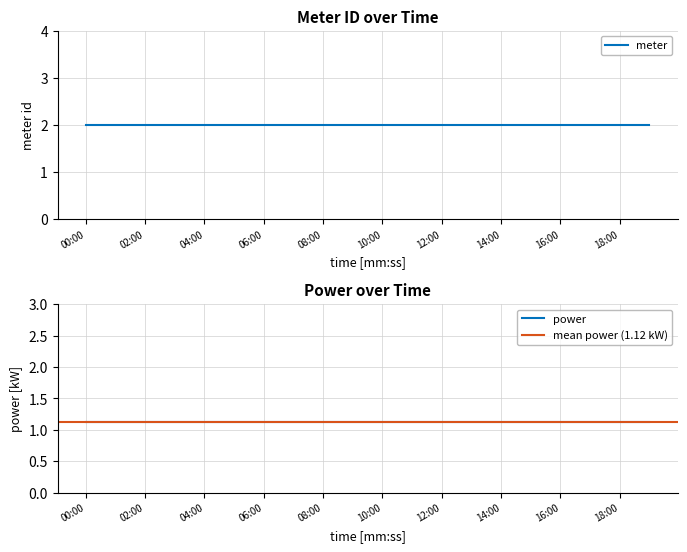

Is it true that power equals 1.1 at 19:00?

True